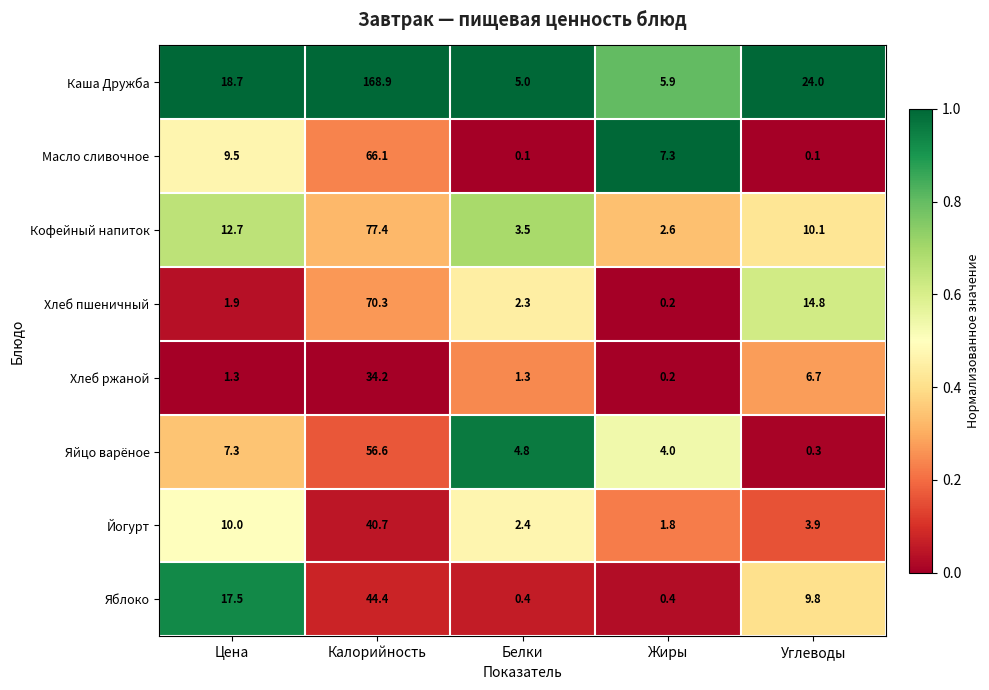

At which category is the sum across all series the highest?

Калорийность